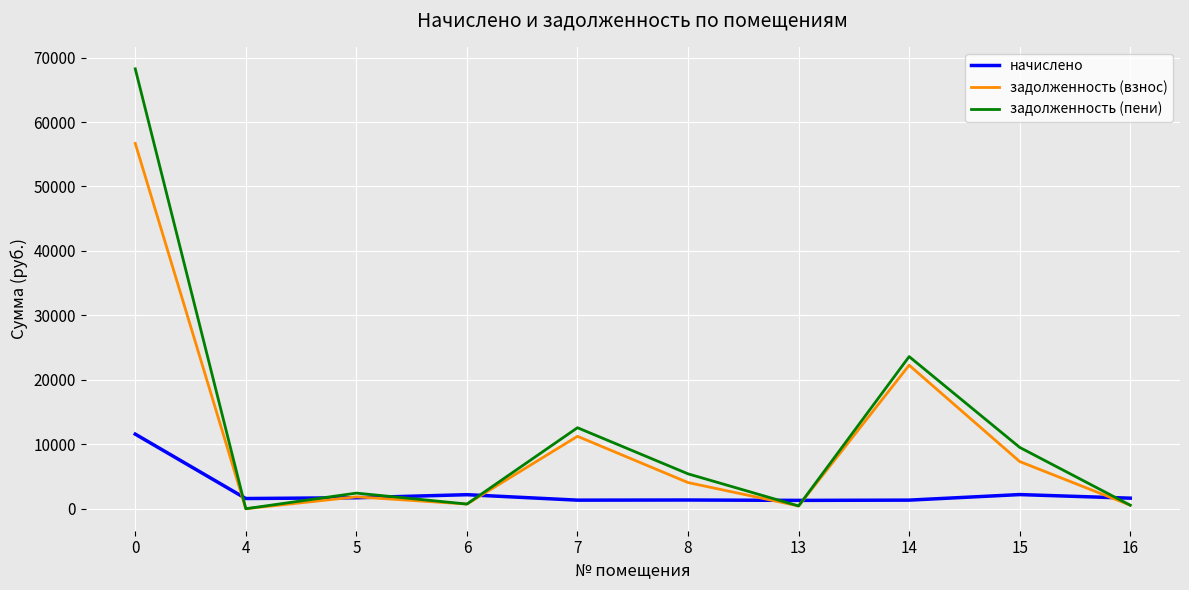

What is the difference between the highest and lowest values at 4?

1583.7